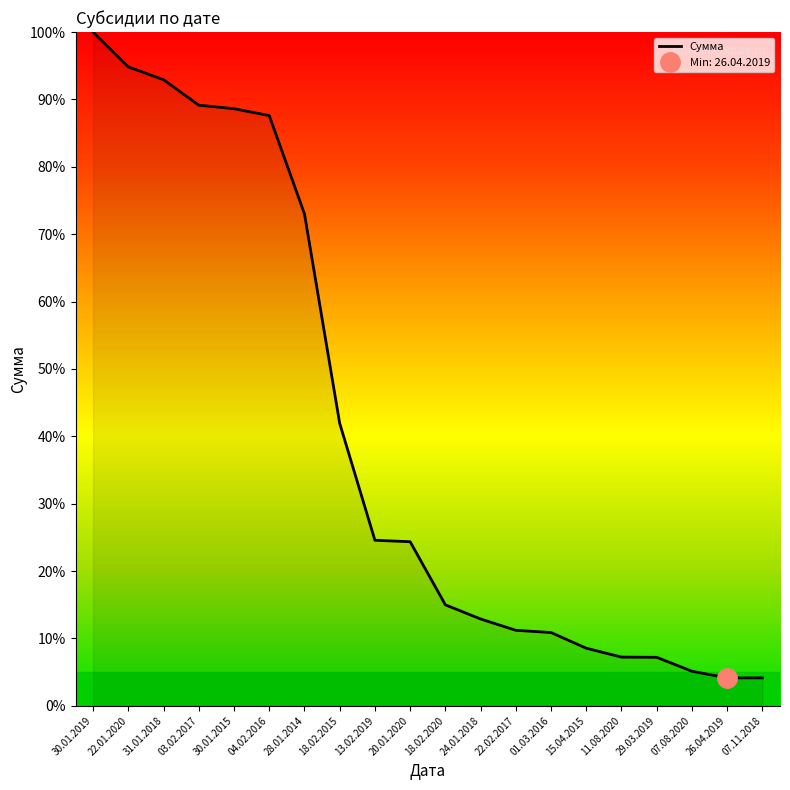

How many lines are shown in the chart?

1